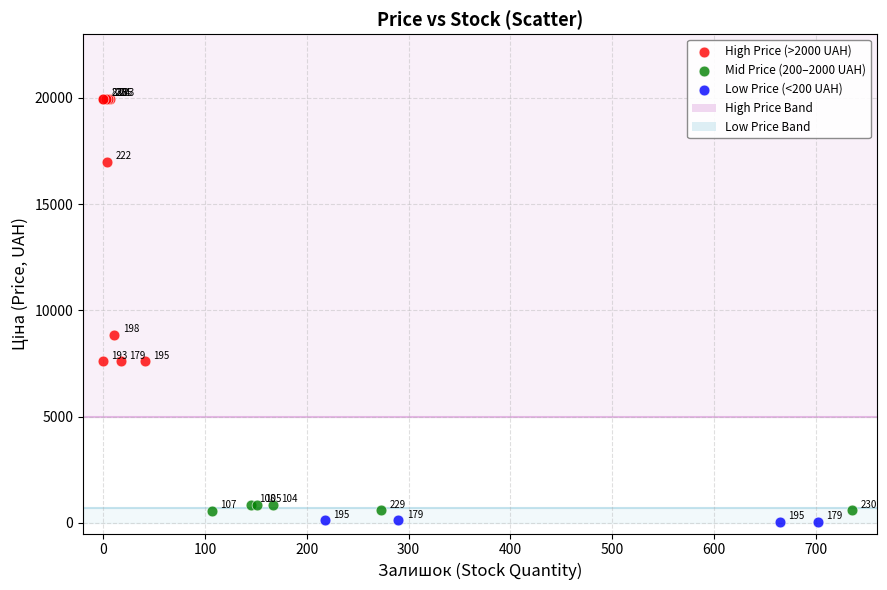

Which series contains the highest Y value?

High Price (>2000 UAH)